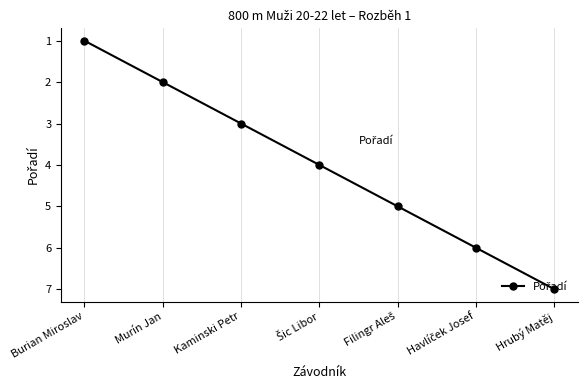

How many lines are shown in the chart?

1